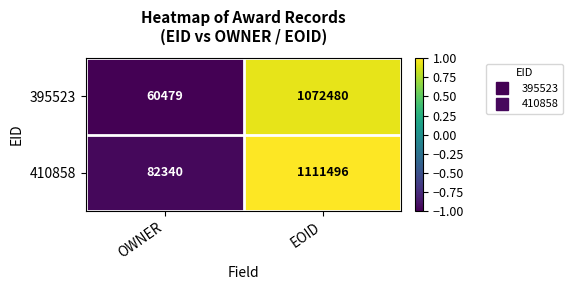

What is the total value across all series at EOID?

2183976